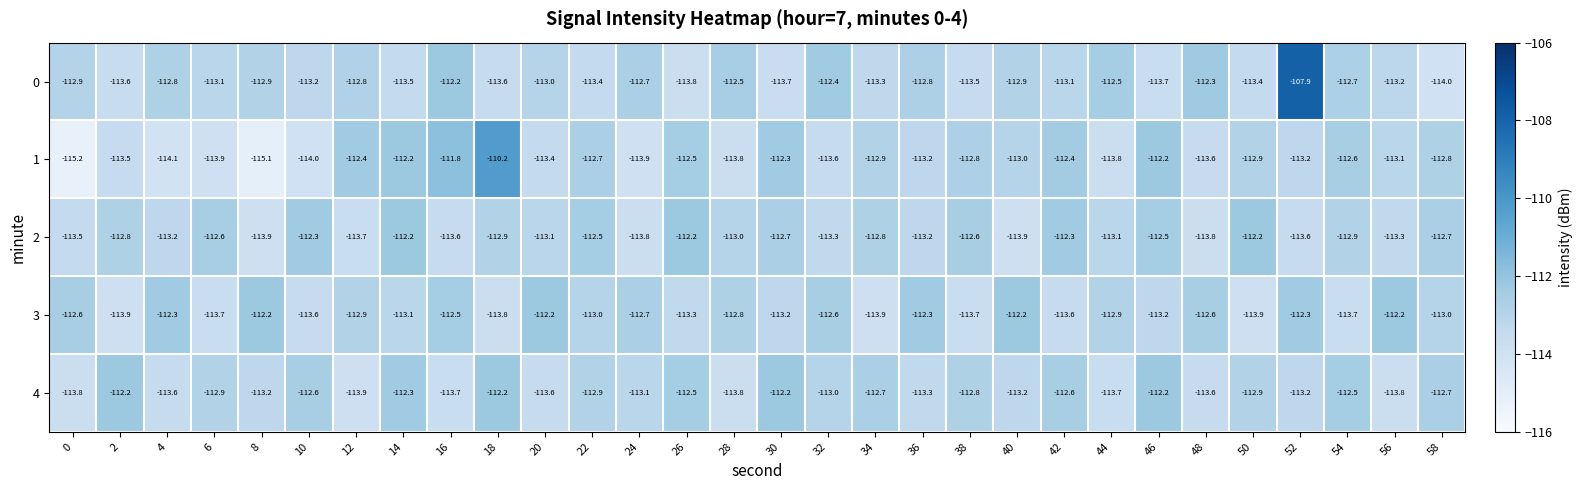

What is the minimum value shown in the chart?

-115.2